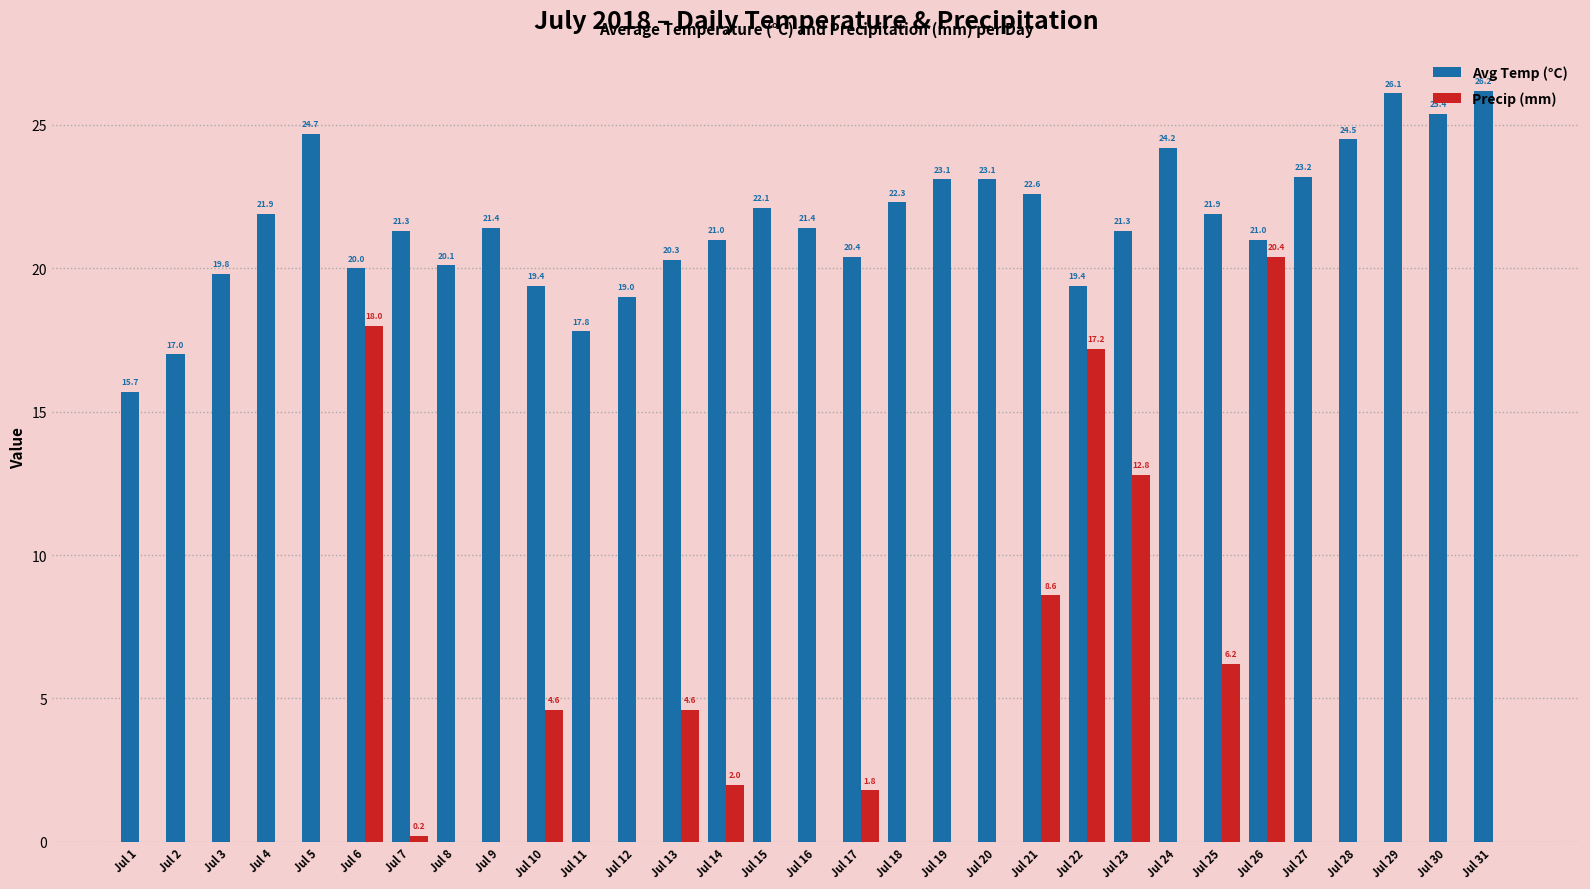

Which series changed the most between Jul 9 and Jul 13?

Precip (mm)